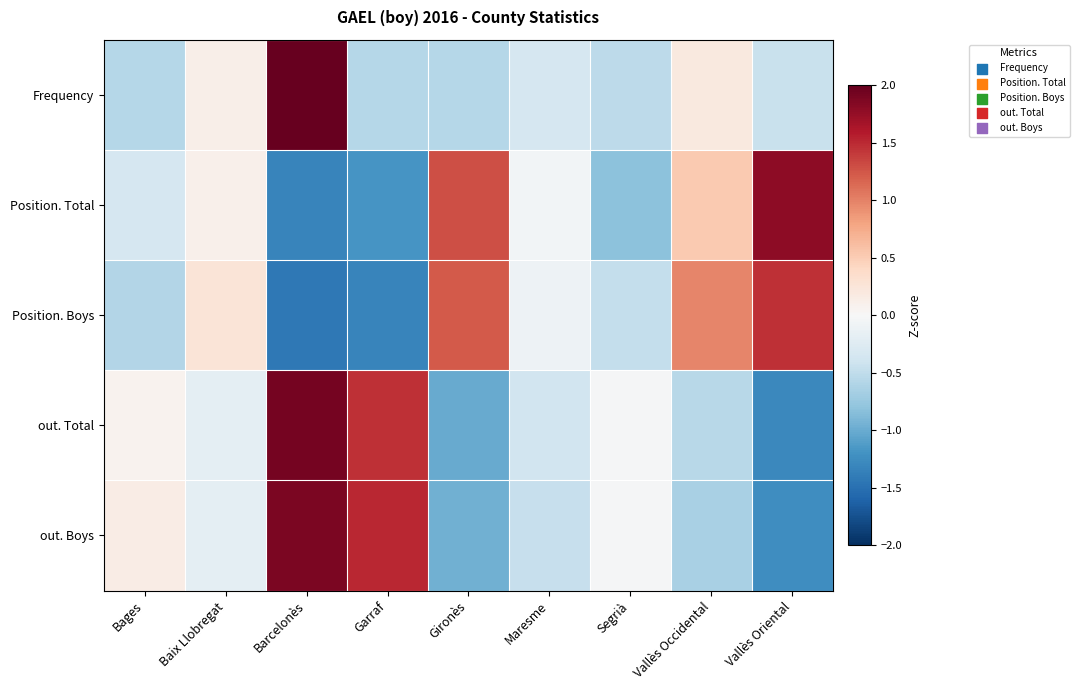

What is the smallest value displayed?

-1.4